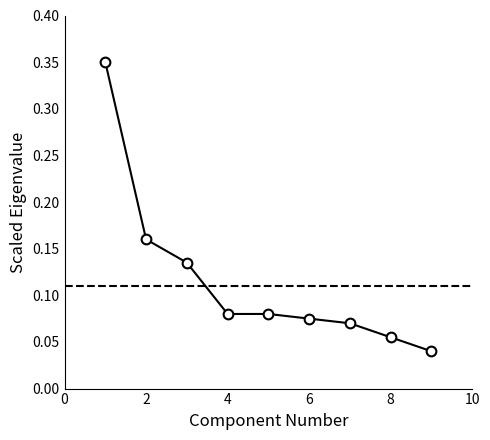

How many lines are shown in the chart?

1